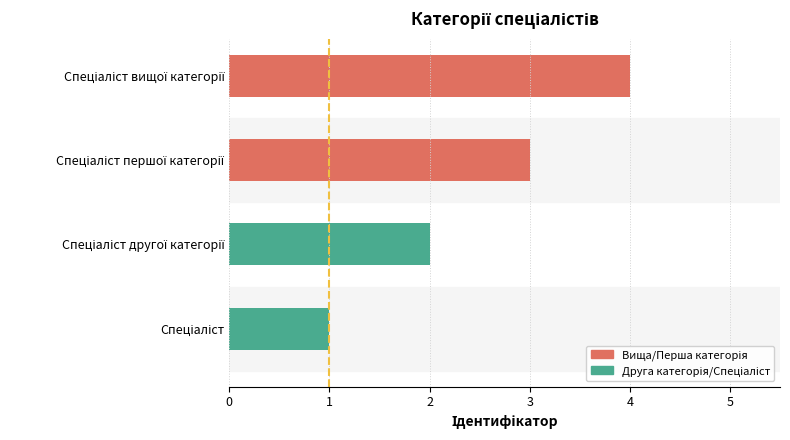

What is the smallest value displayed?

1